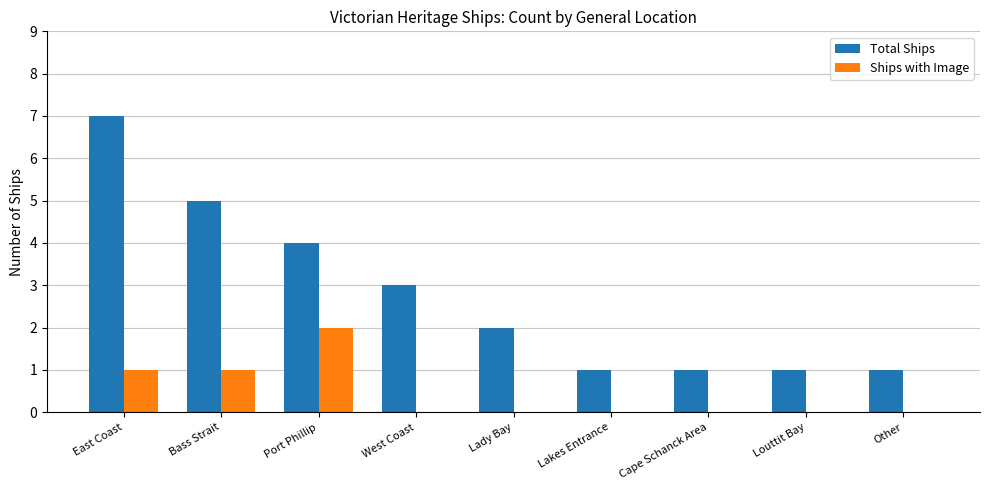

True or false: Ships with Image has a value of -1 at Other.

False